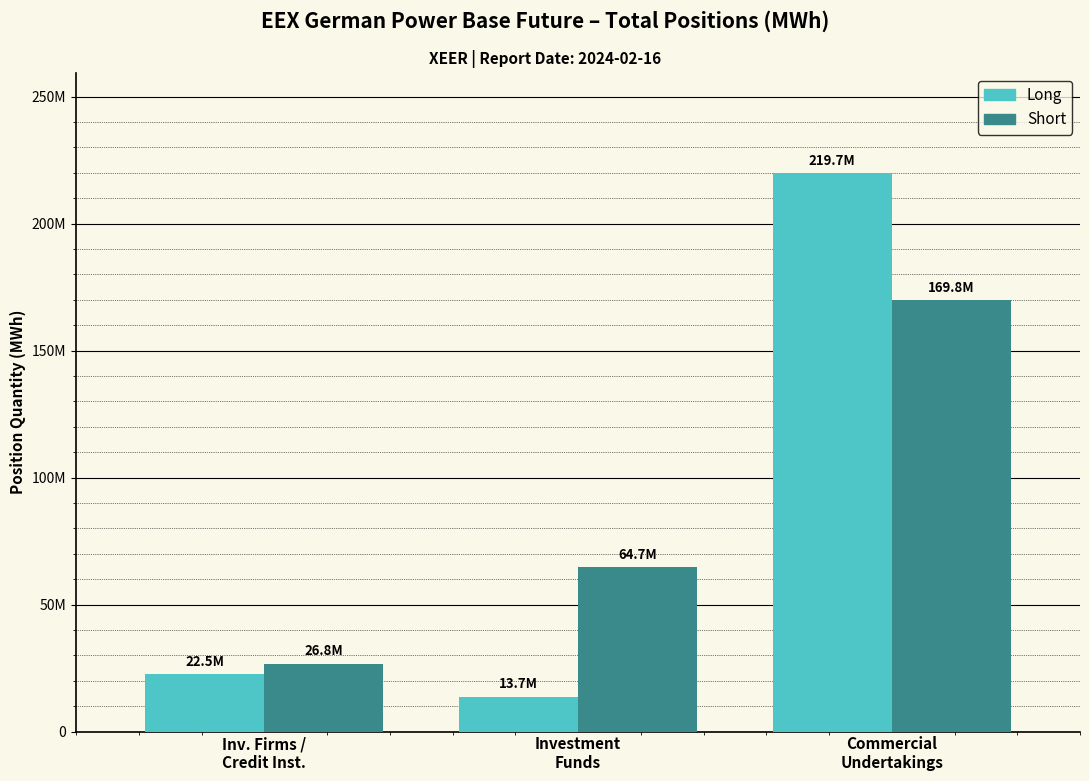

True or false: Short has a value of 6279795.9 at Inv. Firms /
Credit Inst..

False